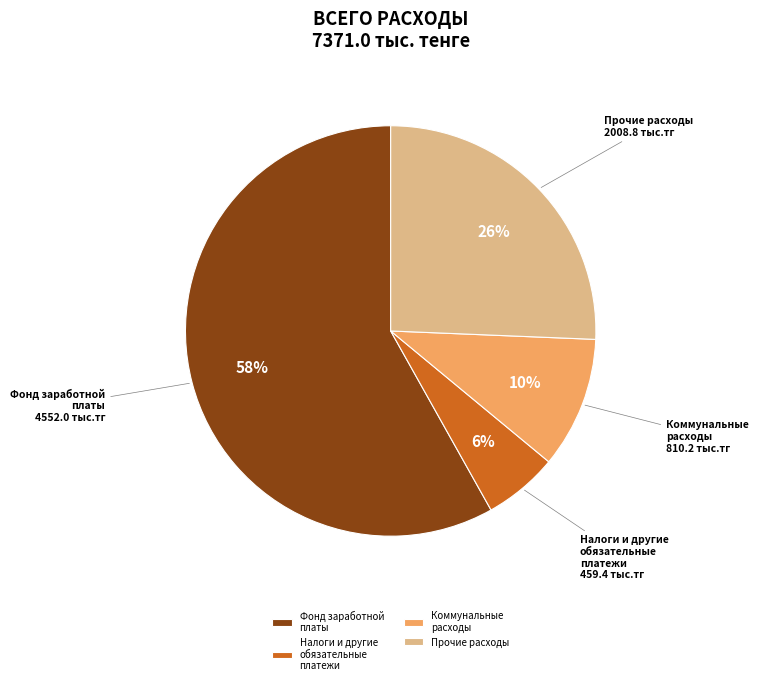

To the nearest percent, what is the average slice percentage?

25%